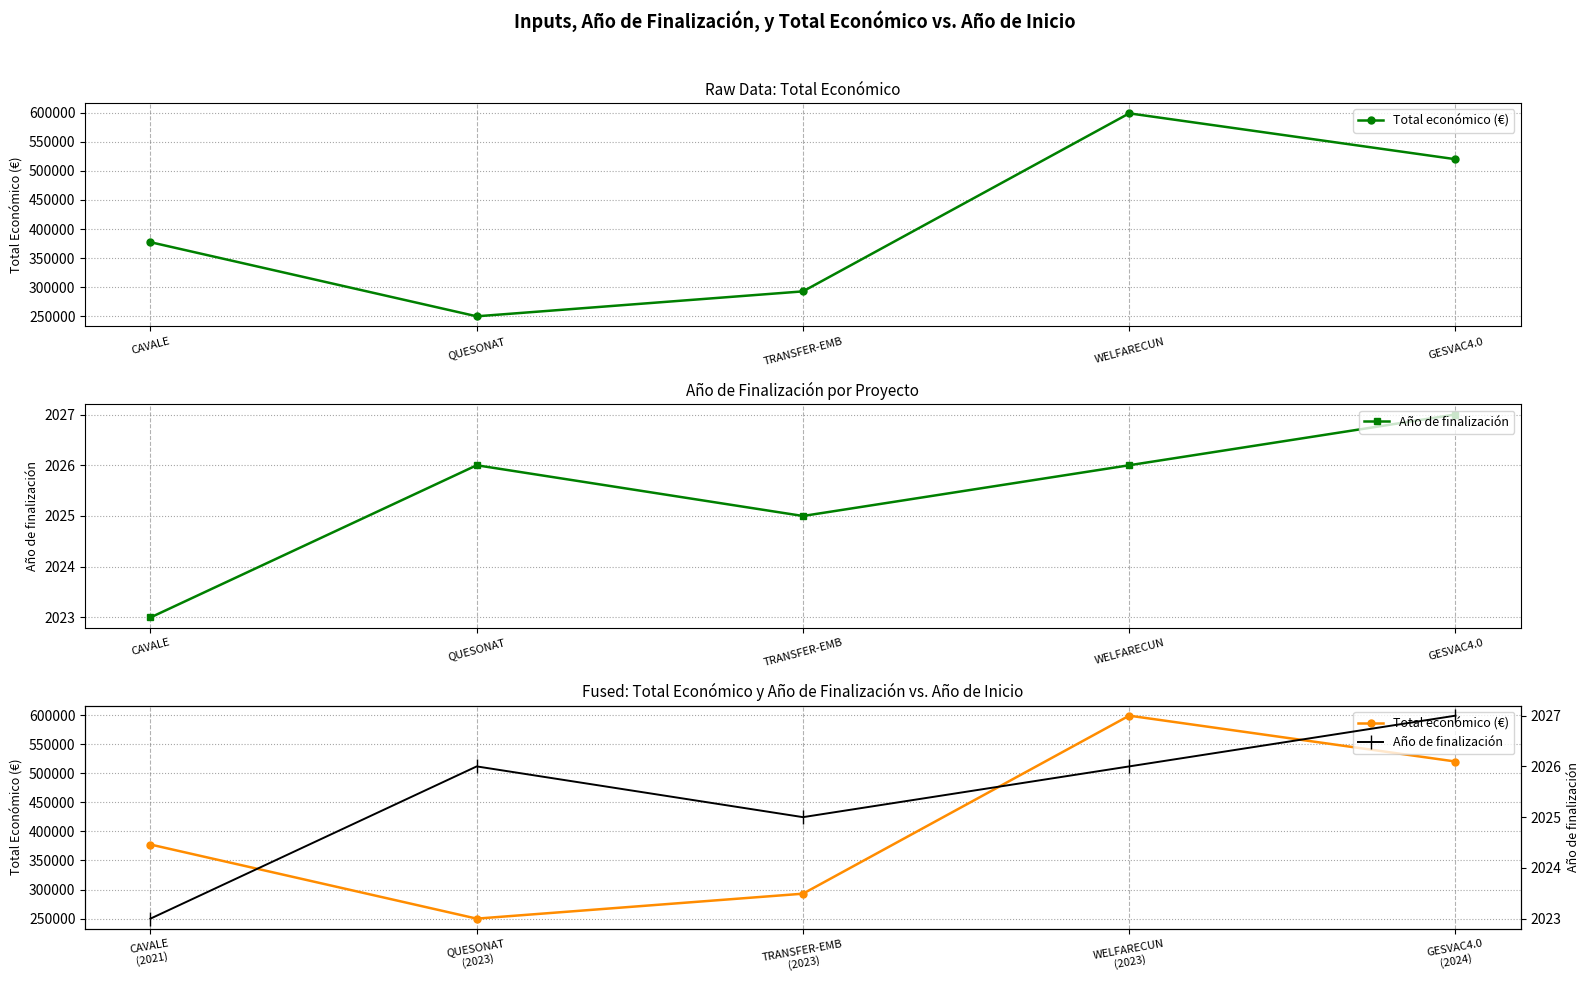

Rank the categories by Total económico (€) value from lowest to highest.

QUESONAT (2023), TRANSFER-EMB (2023), CAVALE (2021), GESVAC4.0 (2024), WELFARECUN (2023)